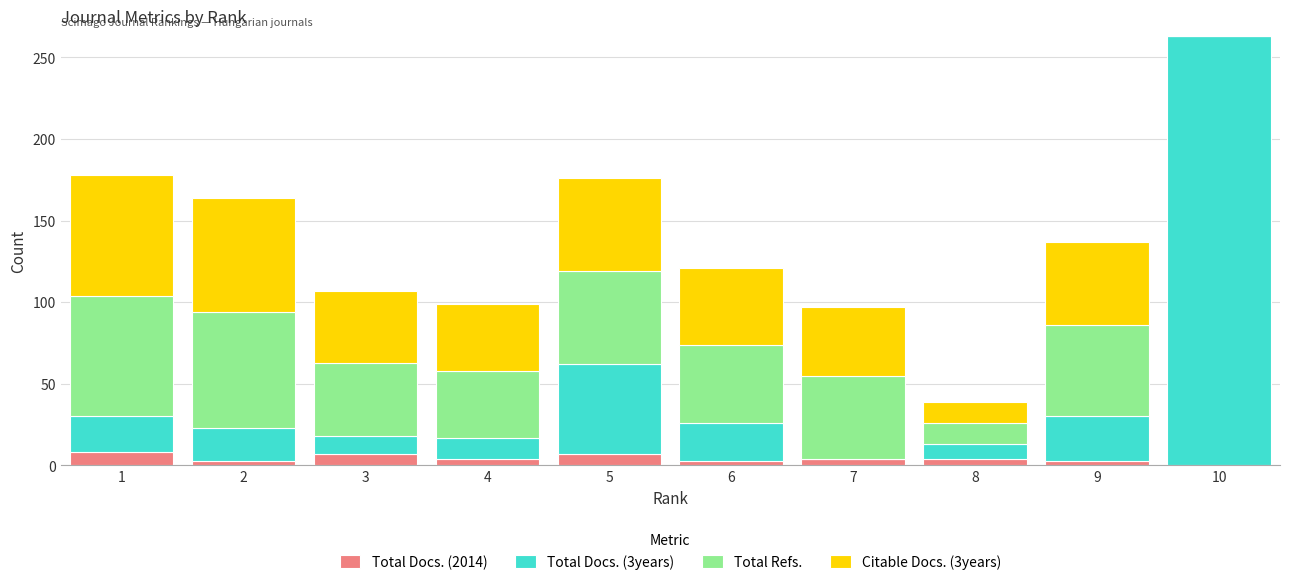

At which category is the sum across all series the highest?

10